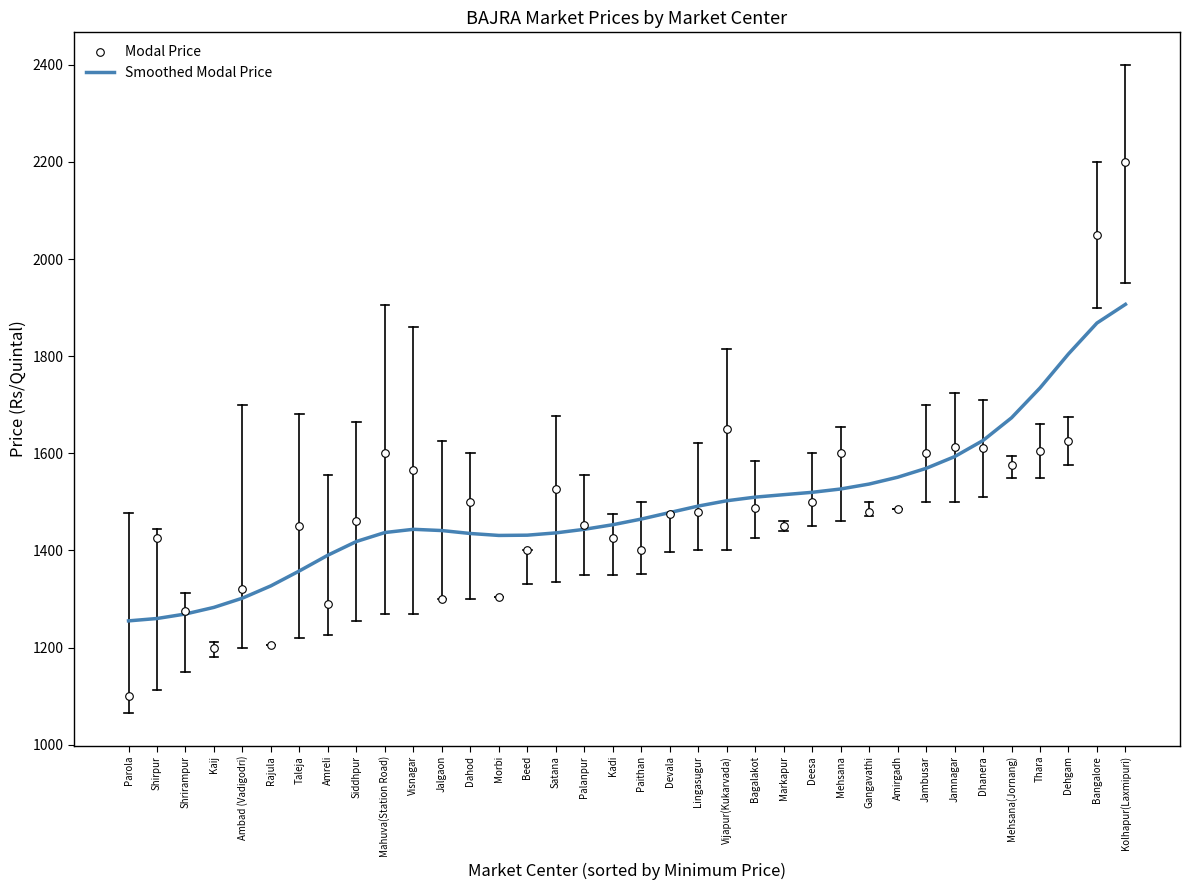

At which category is the sum across all series the highest?

Kolhapur(Laxmipuri)